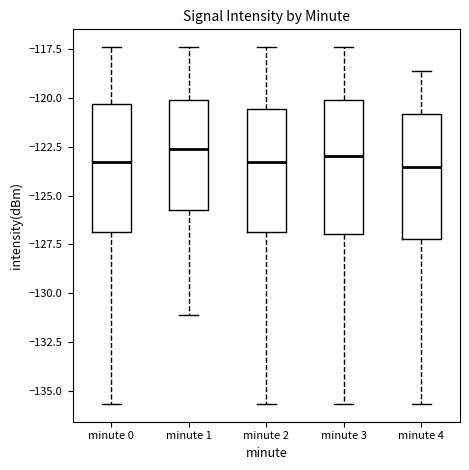

Reading left to right, read every box against the y-axis: the position of its median line, the range the box covers, and the ends of its whiskers. The values are not printed on the chart, so give them approximately, as read against the axis.

minute 0: median -123.5, box -127.0 to -120.5, whiskers -135.5 to -117.5
minute 1: median -122.5, box -126.0 to -120.0, whiskers -131.0 to -117.5
minute 2: median -123.5, box -127.0 to -120.5, whiskers -135.5 to -117.5
minute 3: median -123.0, box -127.0 to -120.0, whiskers -135.5 to -117.5
minute 4: median -123.5, box -127.0 to -121.0, whiskers -135.5 to -118.5